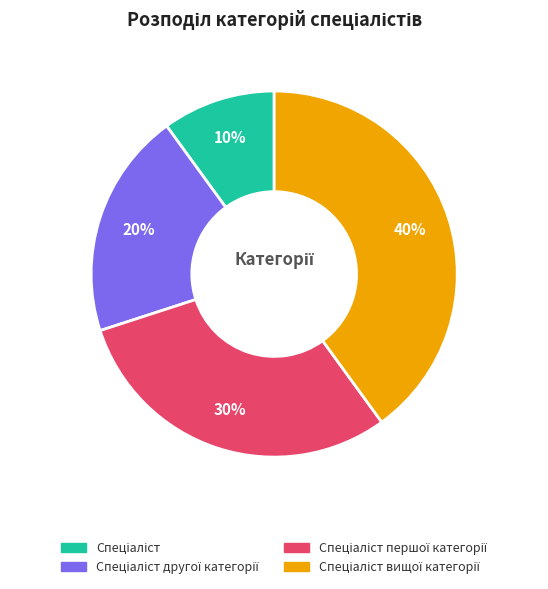

How many segments does this pie chart have?

4